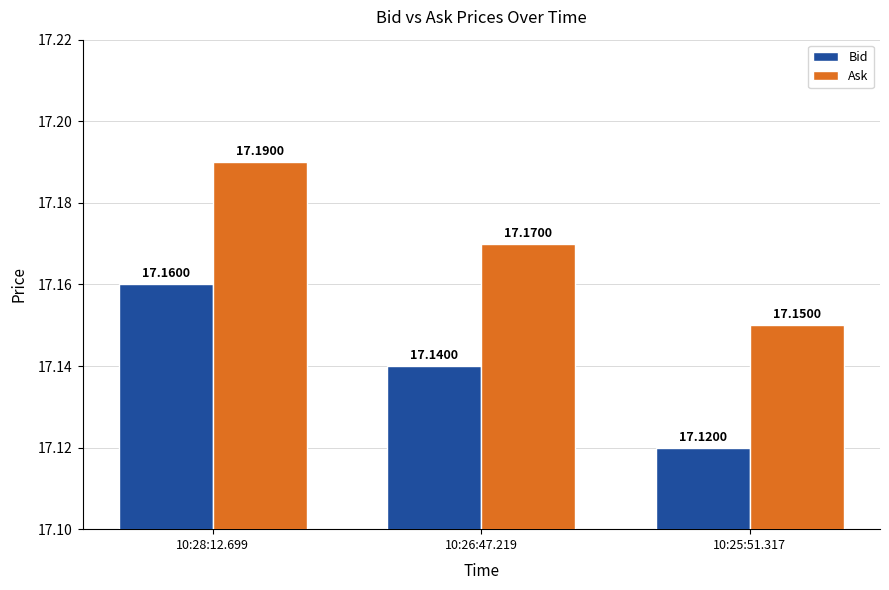

What is the label of the 1st bar from the left?

10:28:12.699